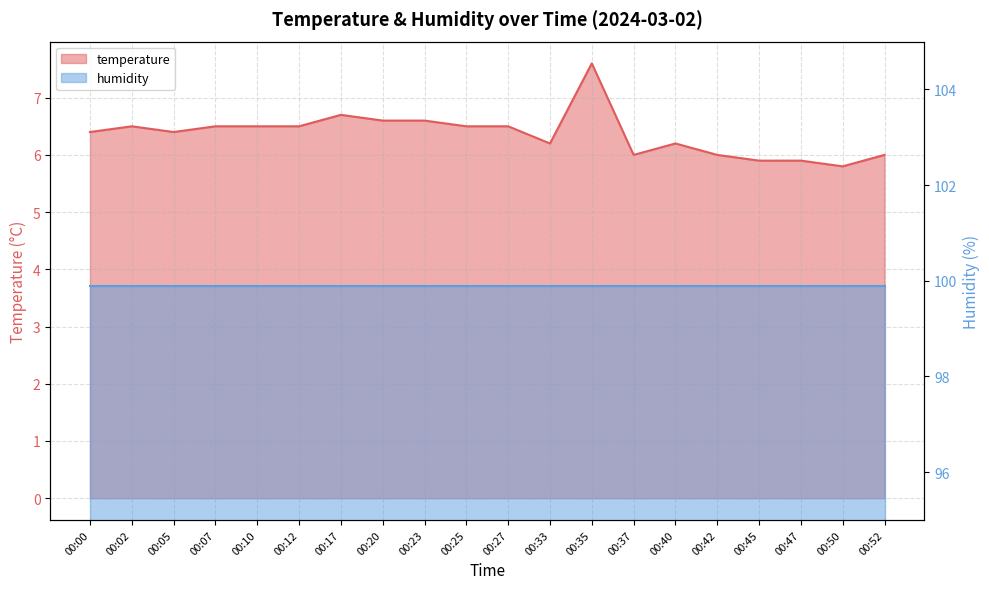

Is it true that the value at 00:37 is 3.3?

False